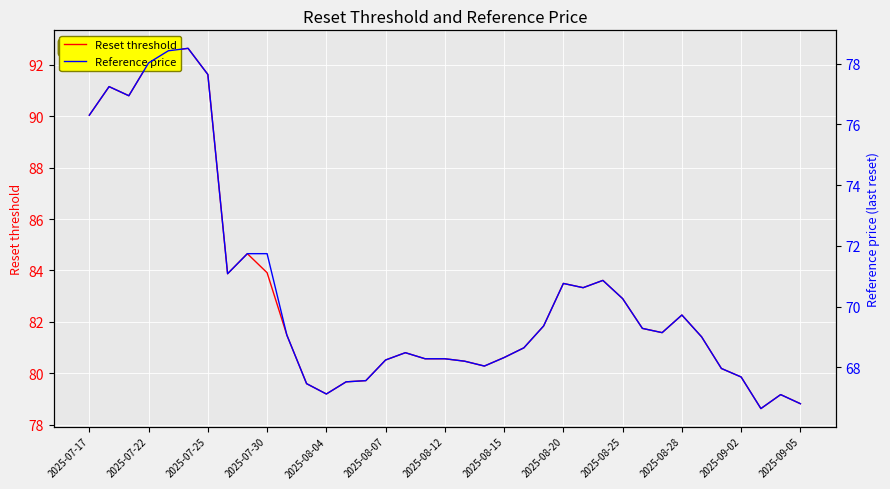

True or false: Reset threshold has a value of 80.6 at 2025-08-15.

True